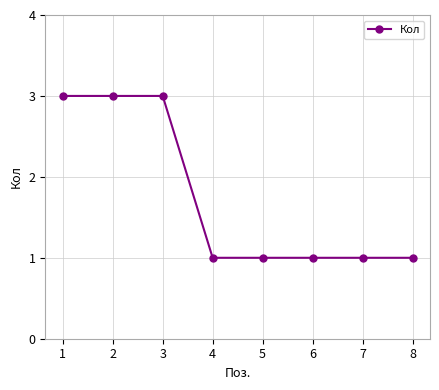

How many data points does each series have?

8